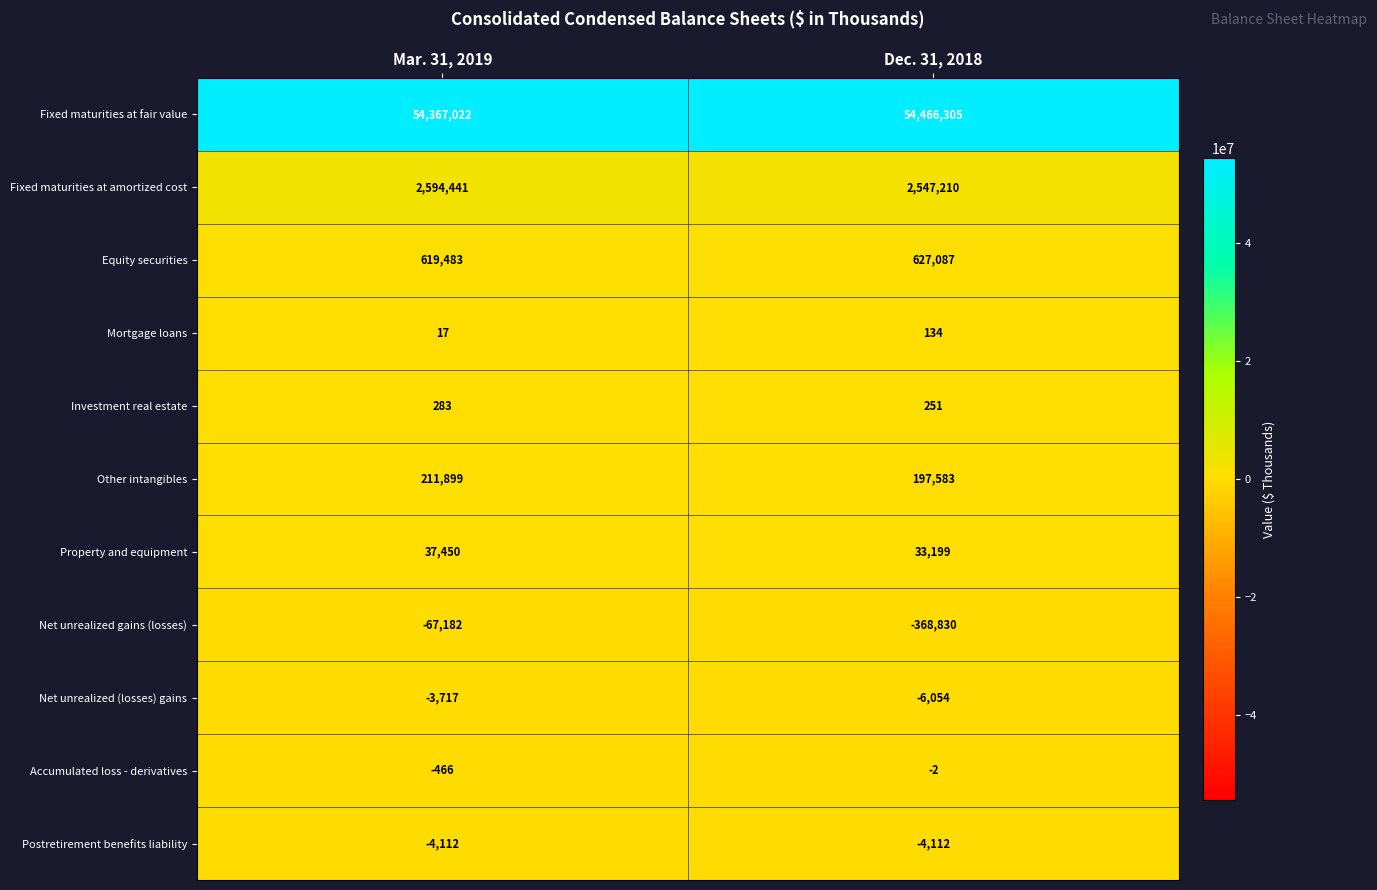

Reading left to right, what are all the values shown in this chart?

Fixed maturities at fair value: Mar. 31, 2019=54367022	Dec. 31, 2018=54466305
Fixed maturities at amortized cost: Mar. 31, 2019=2594441	Dec. 31, 2018=2547210
Equity securities: Mar. 31, 2019=619483	Dec. 31, 2018=627087
Mortgage loans: Mar. 31, 2019=17	Dec. 31, 2018=134
Investment real estate: Mar. 31, 2019=283	Dec. 31, 2018=251
Other intangibles: Mar. 31, 2019=211899	Dec. 31, 2018=197583
Property and equipment: Mar. 31, 2019=37450	Dec. 31, 2018=33199
Net unrealized gains (losses): Mar. 31, 2019=-67182	Dec. 31, 2018=-368830
Net unrealized (losses) gains: Mar. 31, 2019=-3717	Dec. 31, 2018=-6054
Accumulated loss - derivatives: Mar. 31, 2019=-466	Dec. 31, 2018=-2
Postretirement benefits liability: Mar. 31, 2019=-4112	Dec. 31, 2018=-4112